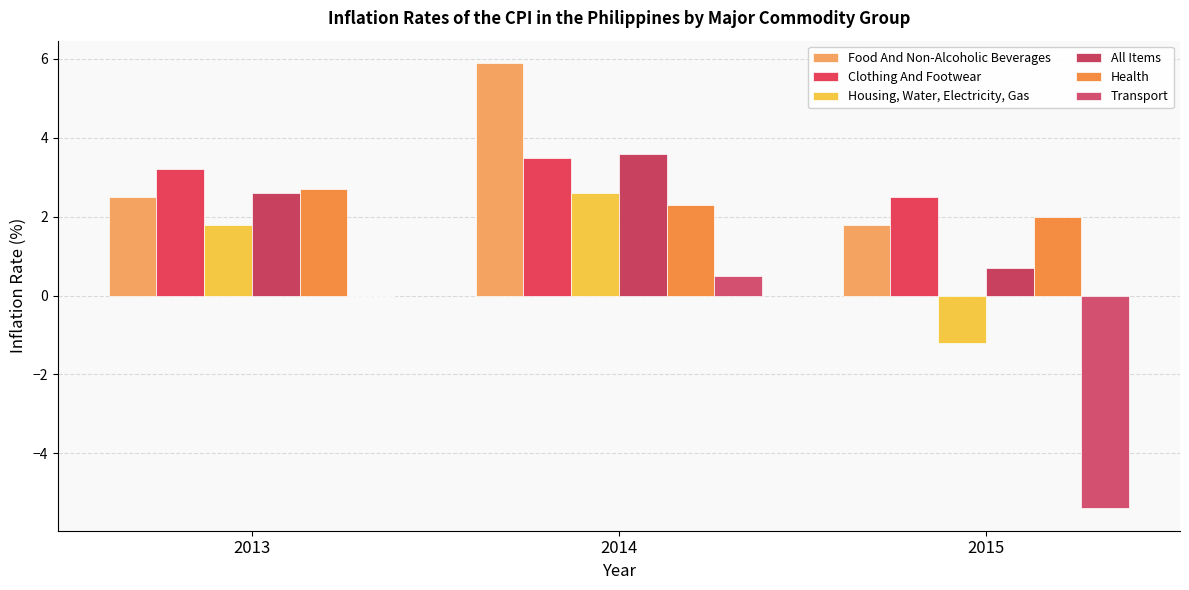

The value of Housing, Water, Electricity, Gas at 2014 is 3.4. True or false?

False